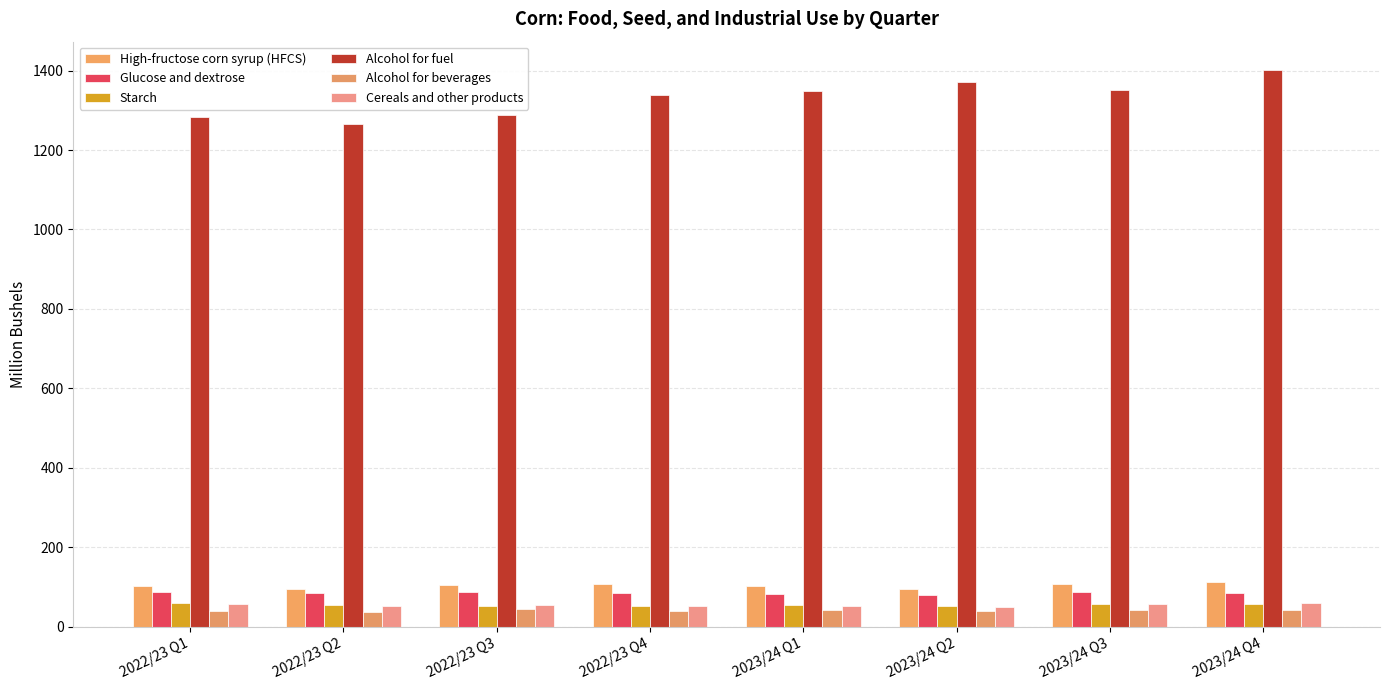

Rank the series by their maximum value, from lowest to highest.

Alcohol for beverages, Starch, Cereals and other products, Glucose and dextrose, High-fructose corn syrup (HFCS), Alcohol for fuel